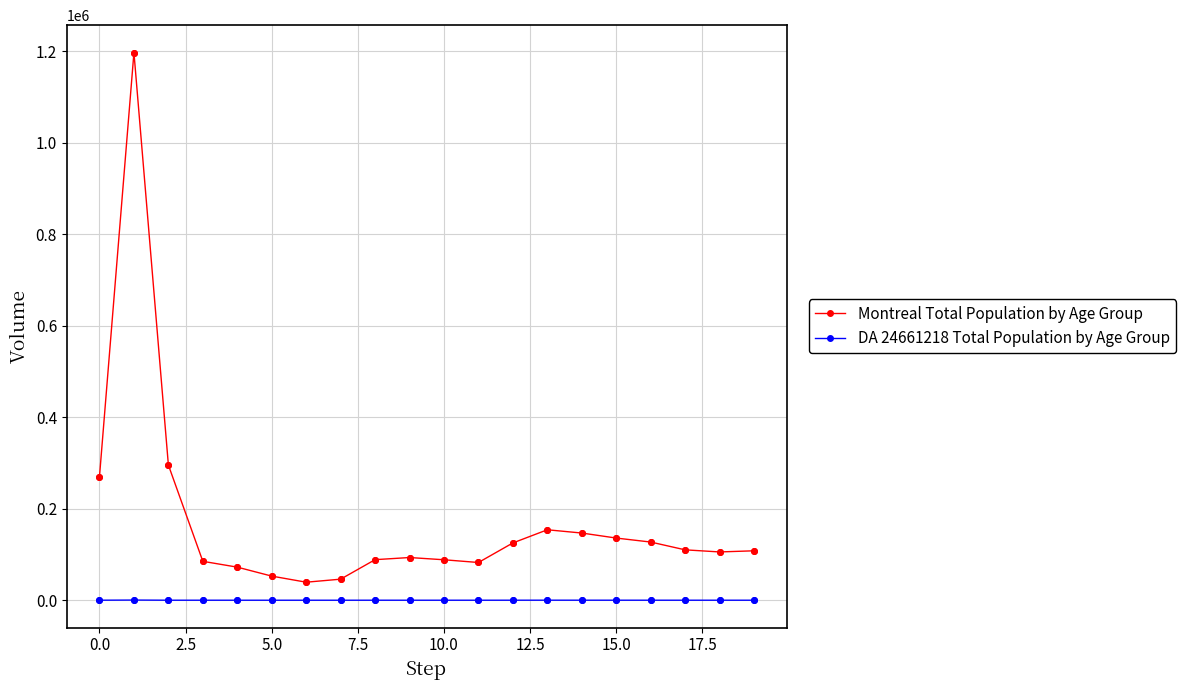

Which series has the widest spread of values?

Montreal Total Population by Age Group